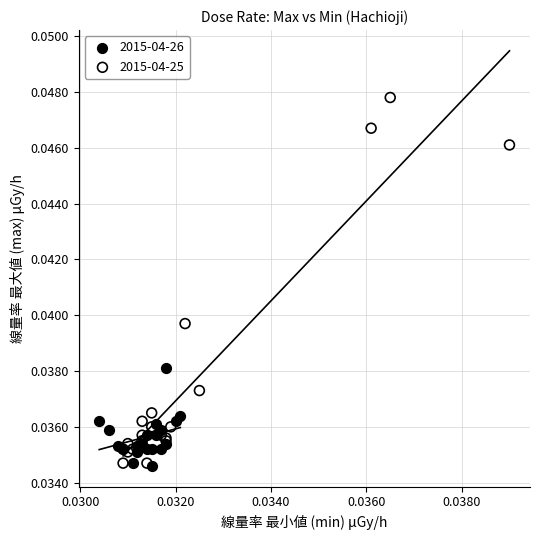

Which series reaches the maximum Y coordinate?

2015-04-25